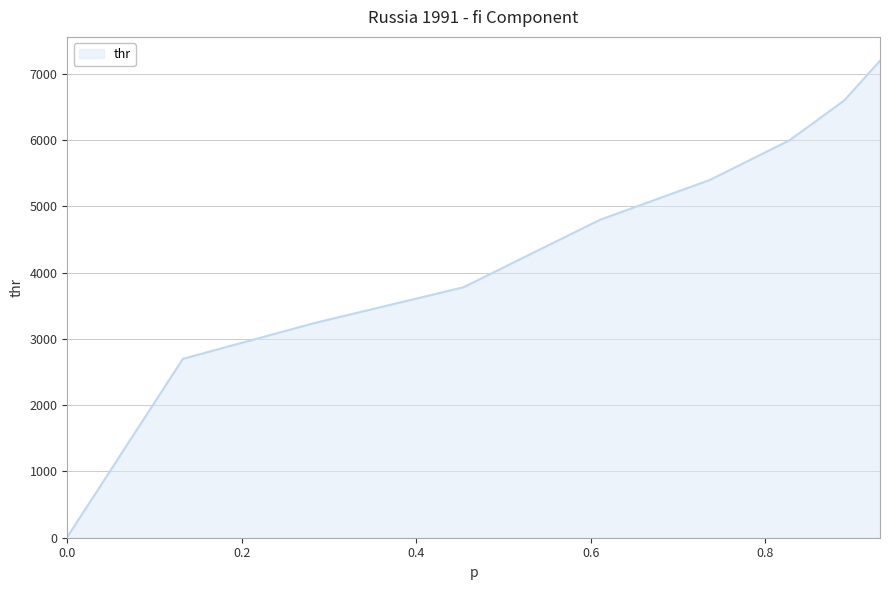

What is the difference between the maximum and minimum values?

7189.2